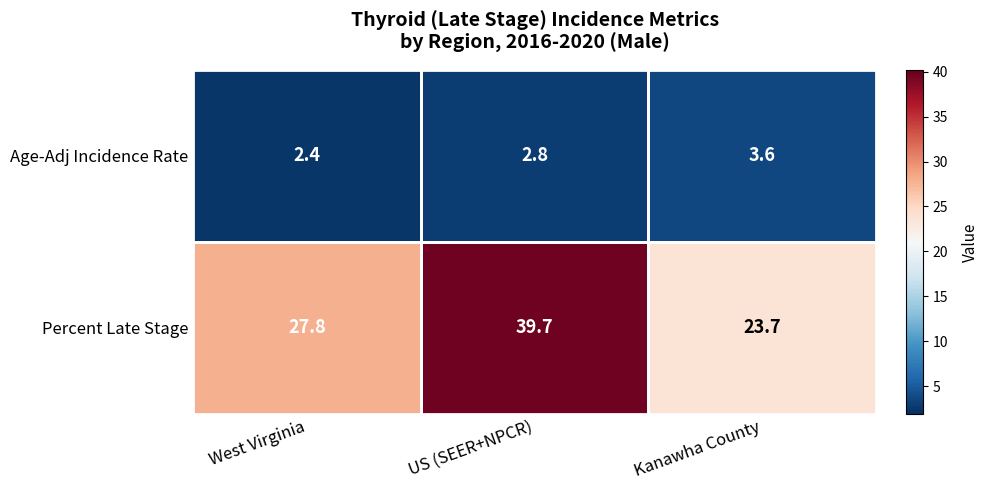

Which series has the largest total across all categories?

Percent Late Stage